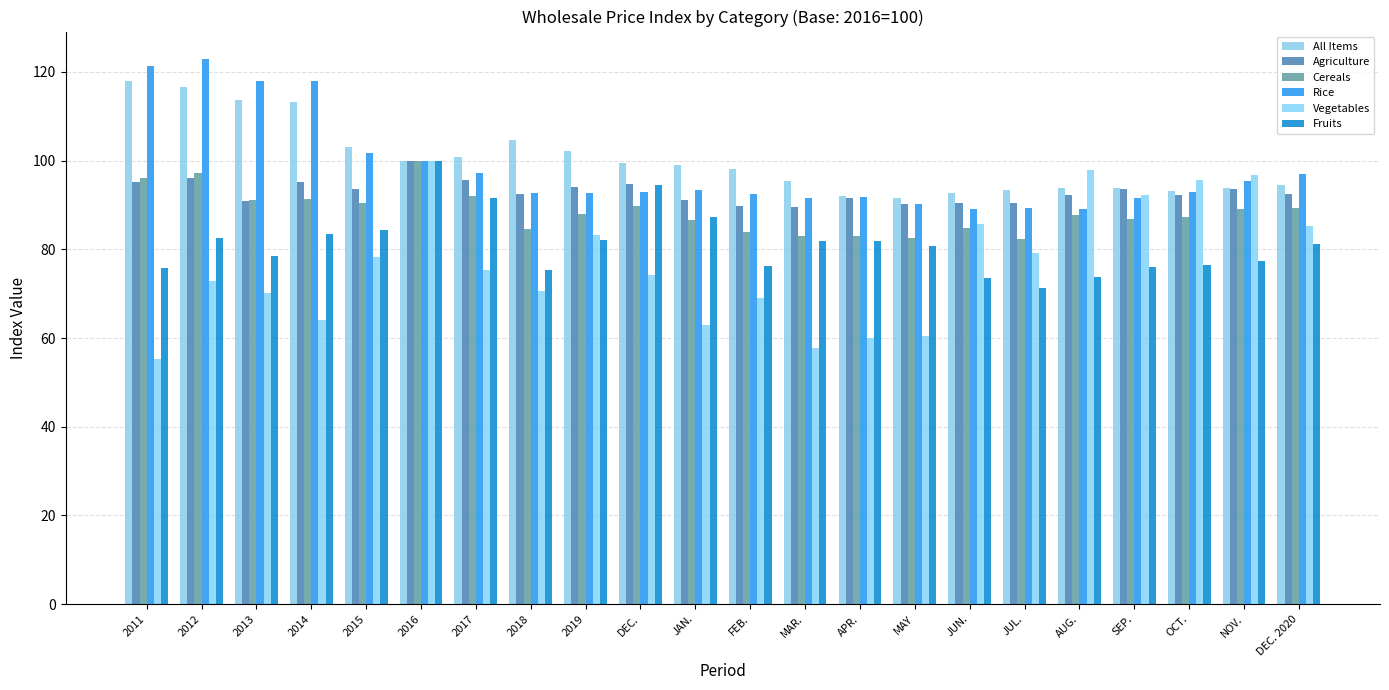

Which series has the largest range (max minus min)?

Vegetables